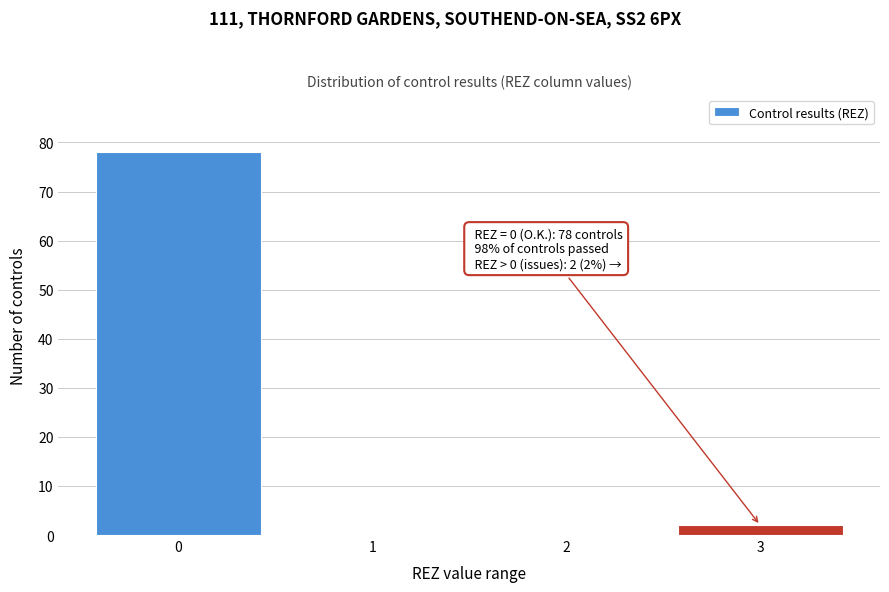

Over which range of the x-axis is the bar tallest?

-0.5 to 0.5